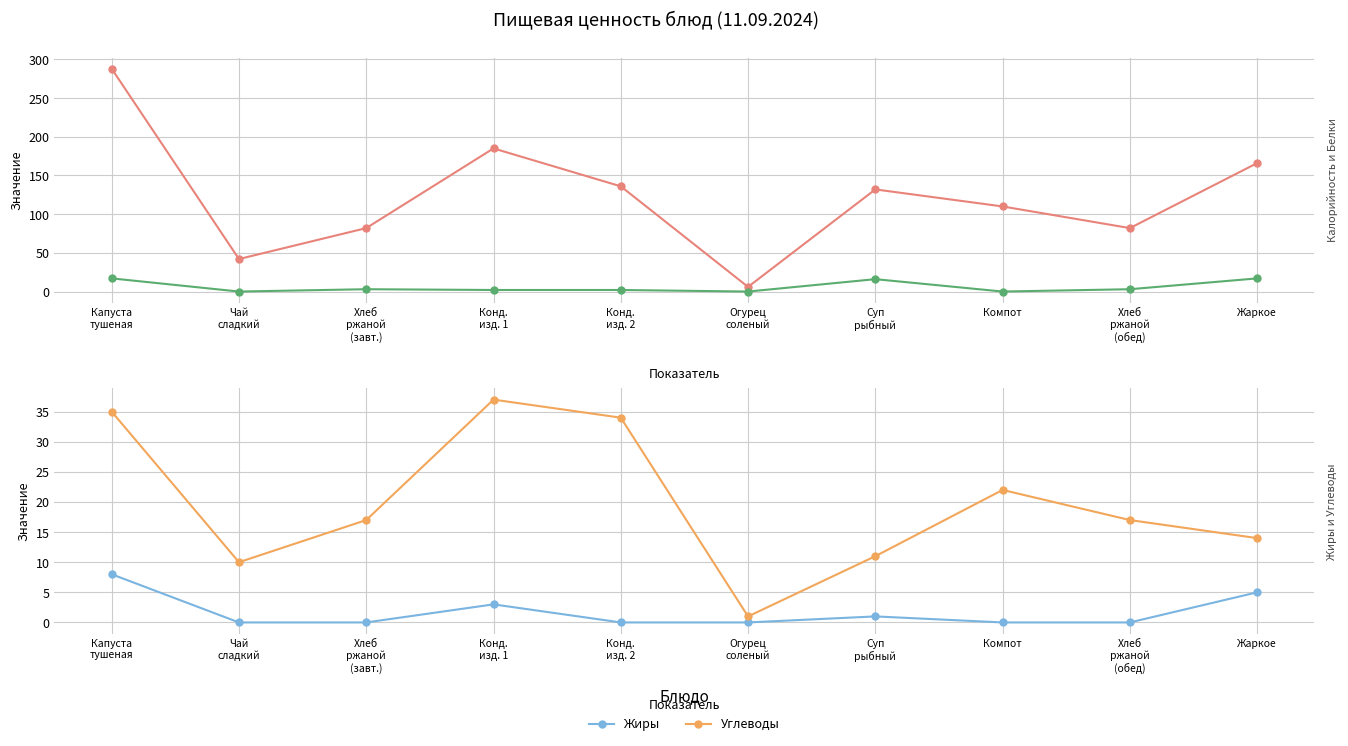

Between Чай
сладкий and Конд.
изд. 2, which is larger?

Конд.
изд. 2